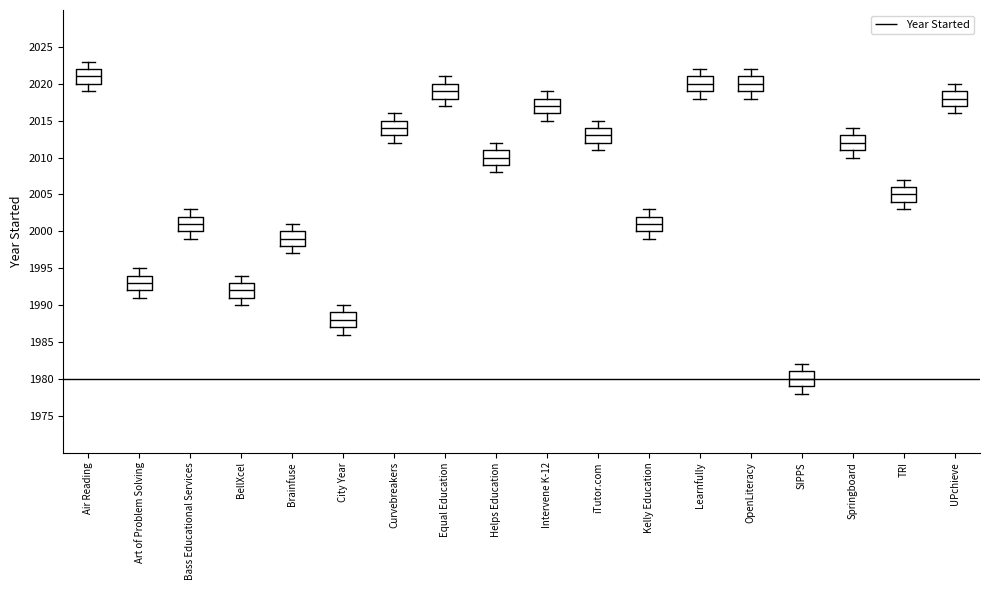

Reading left to right, read every box against the y-axis: the position of its median line, the range the box covers, and the ends of its whiskers. The values are not printed on the chart, so give them approximately, as read against the axis.

Air Reading: median 2021, box 2020 to 2022, whiskers 2019 to 2023
Art of Problem Solving: median 1993, box 1992 to 1994, whiskers 1991 to 1995
Bass Educational Services: median 2001, box 2000 to 2002, whiskers 1999 to 2003
BellXcel: median 1992, box 1991 to 1993, whiskers 1990 to 1994
Brainfuse: median 1999, box 1998 to 2000, whiskers 1997 to 2001
City Year: median 1988, box 1987 to 1989, whiskers 1986 to 1990
Curvebreakers: median 2014, box 2013 to 2015, whiskers 2012 to 2016
Equal Education: median 2019, box 2018 to 2020, whiskers 2017 to 2021
Helps Education: median 2010, box 2009 to 2011, whiskers 2008 to 2012
Intervene K-12: median 2017, box 2016 to 2018, whiskers 2015 to 2019
iTutor.com: median 2013, box 2012 to 2014, whiskers 2011 to 2015
Kelly Education: median 2001, box 2000 to 2002, whiskers 1999 to 2003
Learnfully: median 2020, box 2019 to 2021, whiskers 2018 to 2022
OpenLiteracy: median 2020, box 2019 to 2021, whiskers 2018 to 2022
SIPPS: median 1980, box 1979 to 1981, whiskers 1978 to 1982
Springboard: median 2012, box 2011 to 2013, whiskers 2010 to 2014
TRI: median 2005, box 2004 to 2006, whiskers 2003 to 2007
UPchieve: median 2018, box 2017 to 2019, whiskers 2016 to 2020